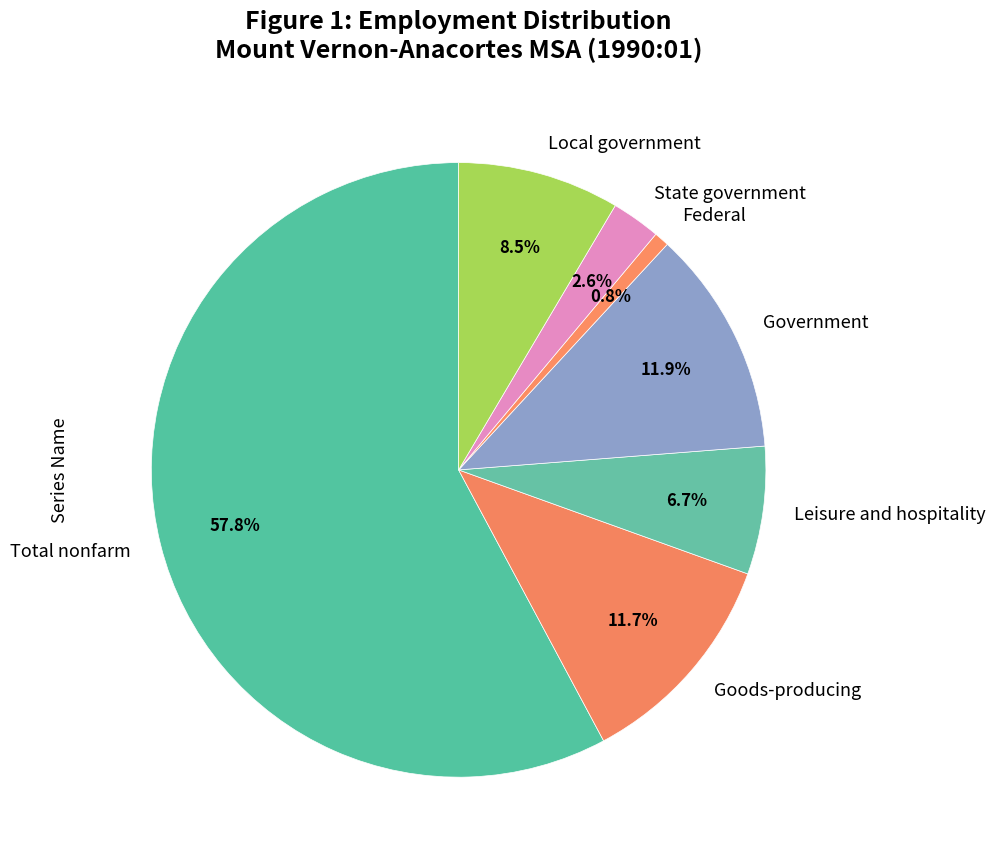

What is the majority slice?

Total nonfarm